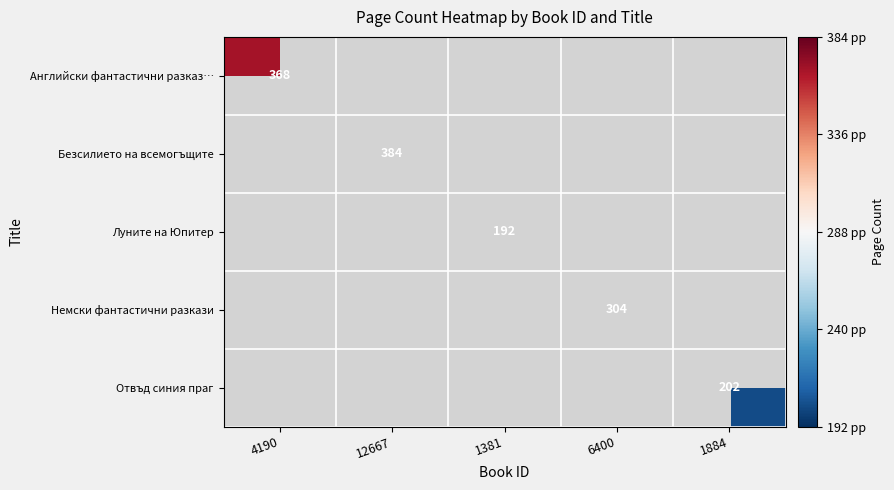

What is the approximate value of Немски фантастични разкази at 6400?

304.0